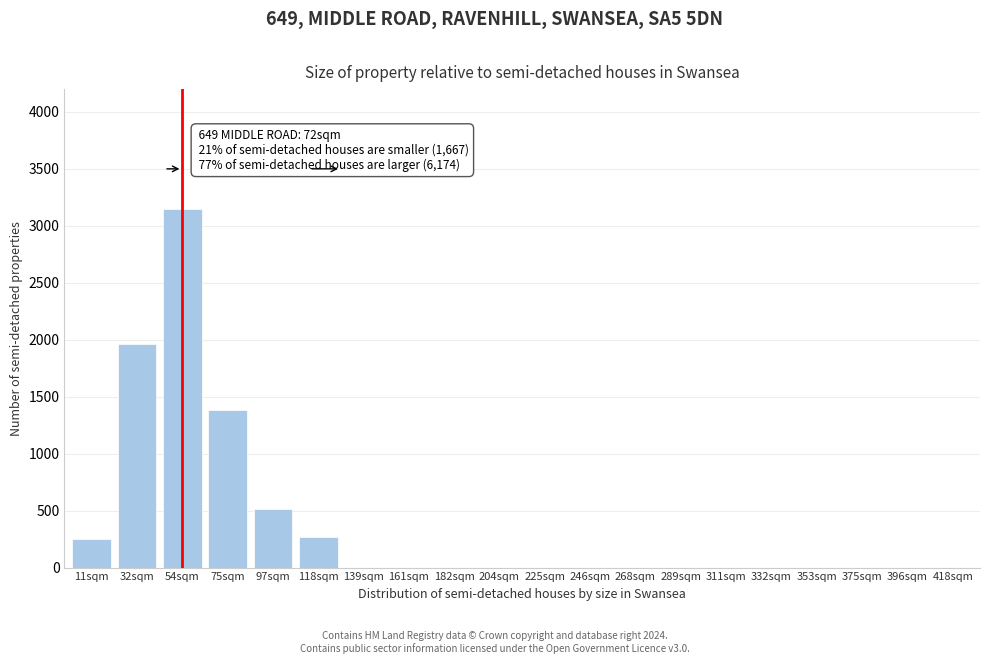

Reading left to right, what are all the values shown in this chart?

11sqm=250	32sqm=1960	54sqm=3150	75sqm=1380	97sqm=510	118sqm=270	139sqm=0	161sqm=0	182sqm=0	204sqm=0	225sqm=0	246sqm=0	268sqm=0	289sqm=0	311sqm=0	332sqm=0	353sqm=0	375sqm=0	396sqm=0	418sqm=0